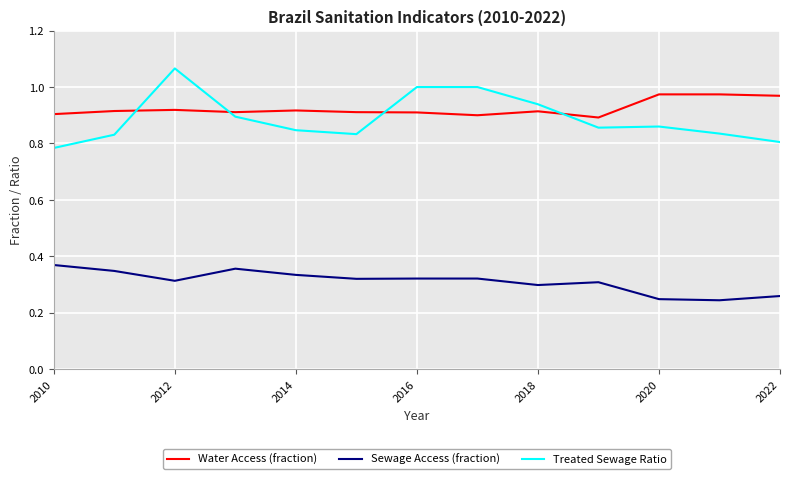

Which series has the widest spread of values?

Treated Sewage Ratio